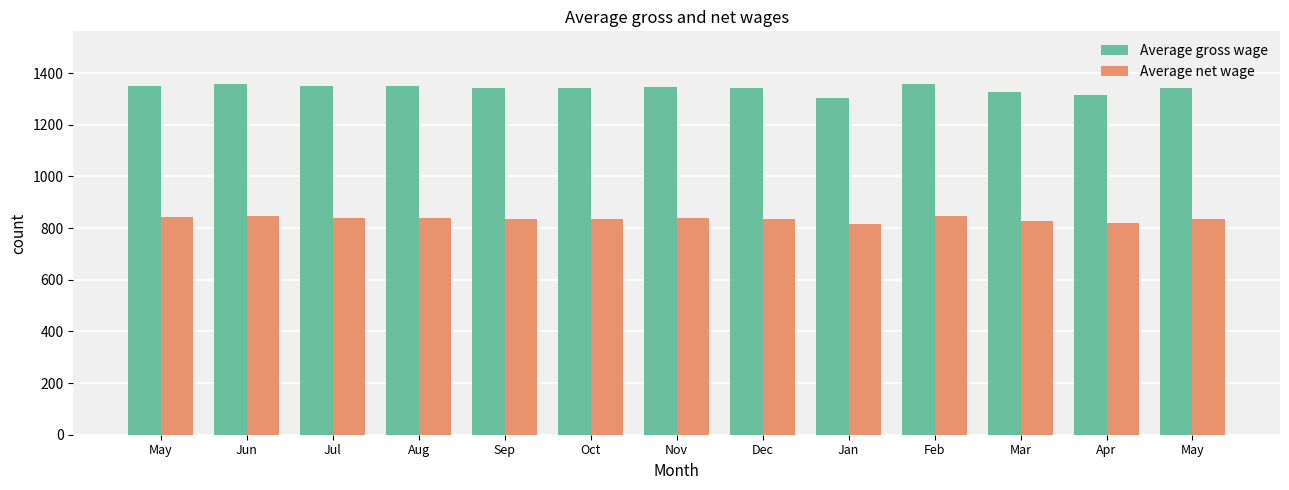

Which series has the largest range (max minus min)?

Average gross wage